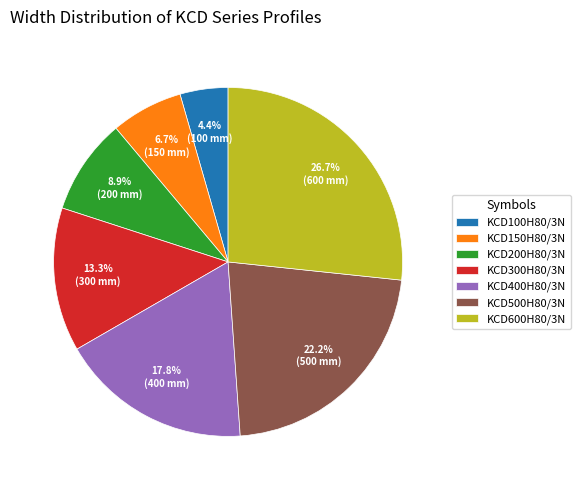

Which has a higher value, KCD200H80/3N or KCD600H80/3N?

KCD600H80/3N